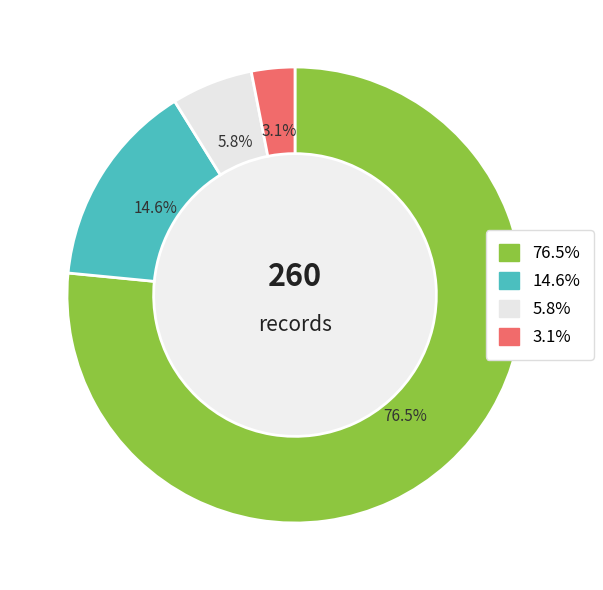

To the nearest percent, what is the difference between the largest and smallest slice percentages?

73%